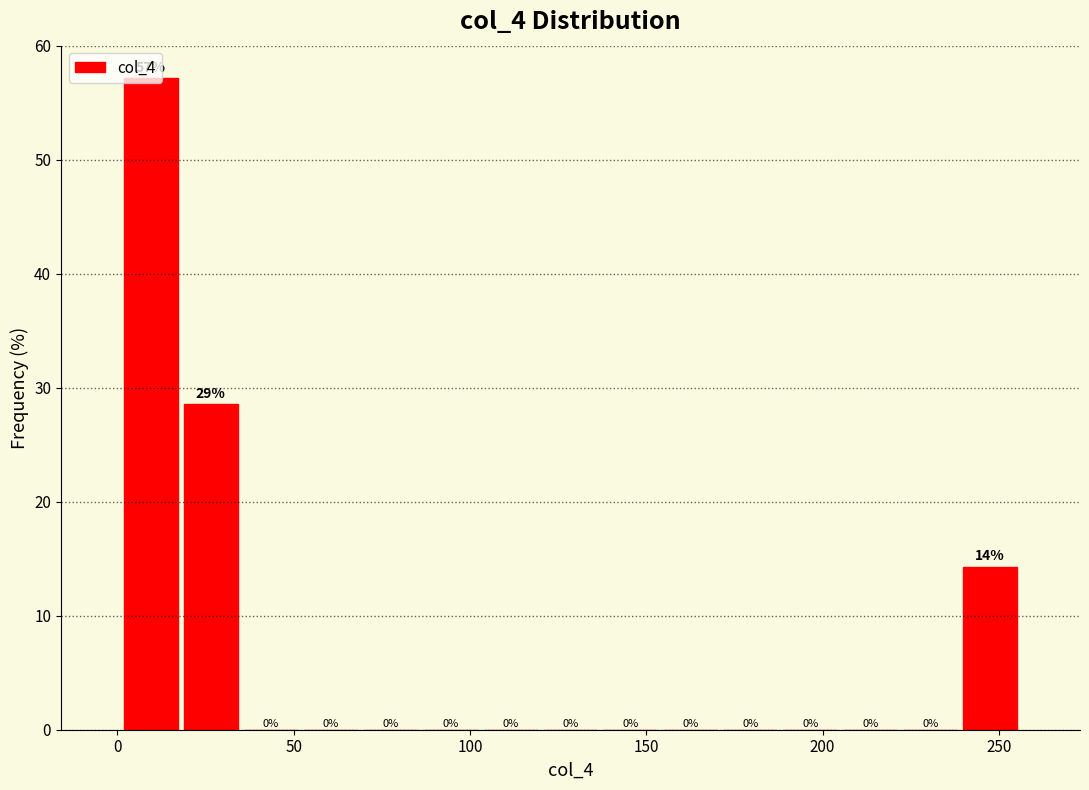

Around what value on the x-axis is the tallest bar? Give the approximate position of its centre, as read against the axis.

10